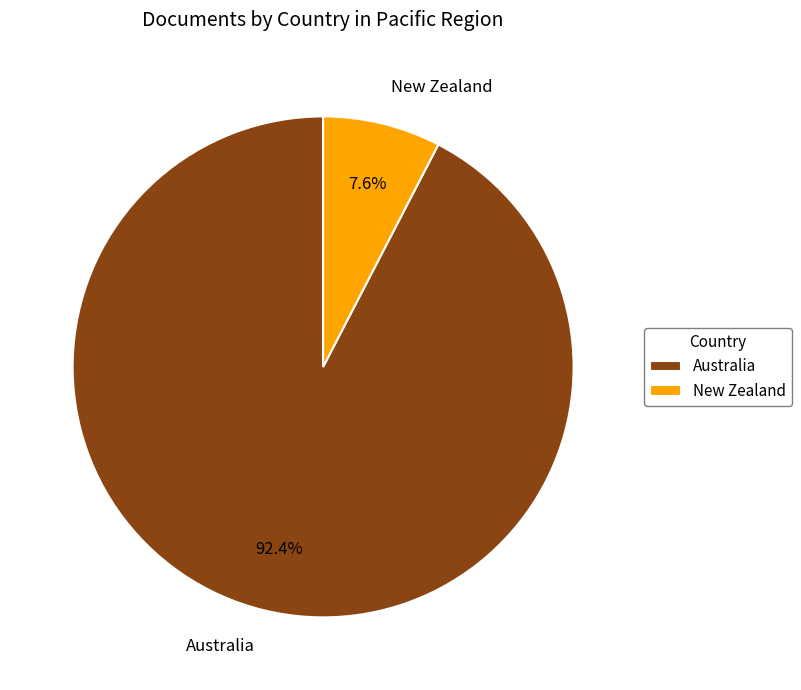

Combined, do Australia and New Zealand account for over 50%?

Yes